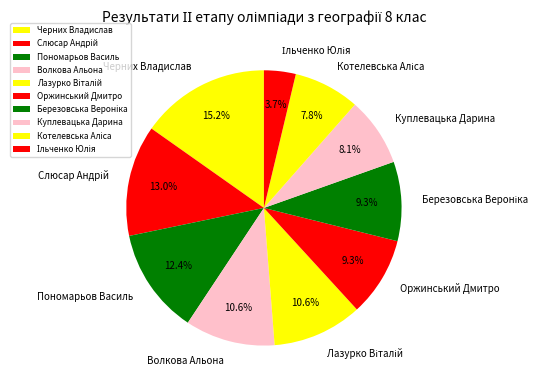

Is there a majority slice in this chart?

No